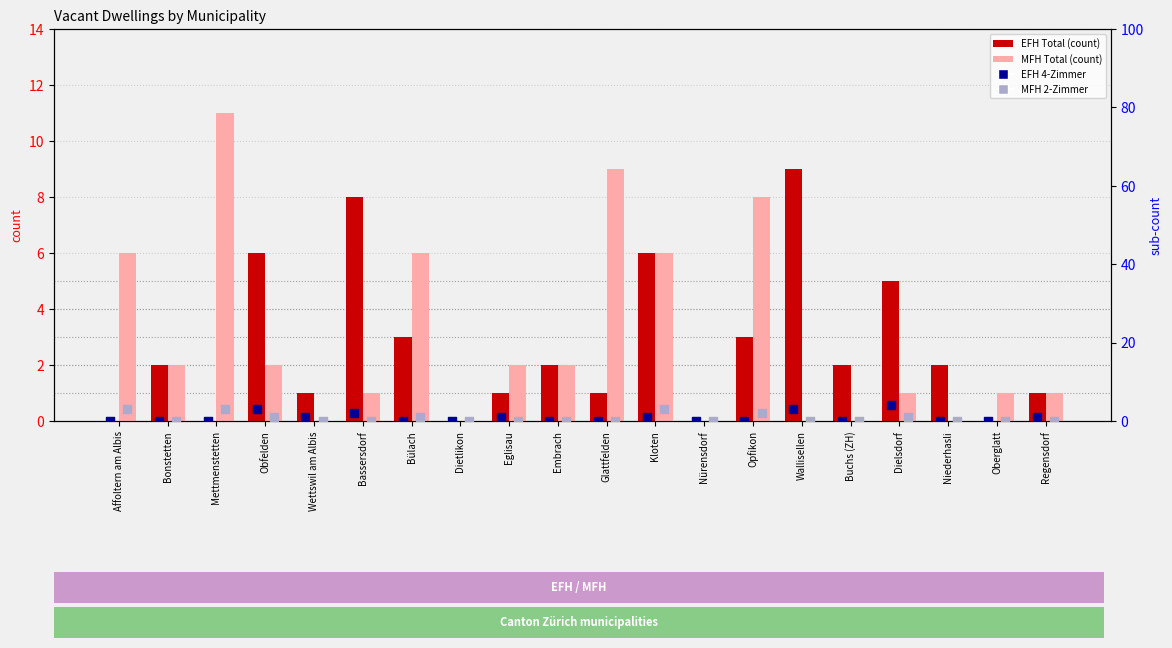

At which category is the sum across all series the highest?

Kloten